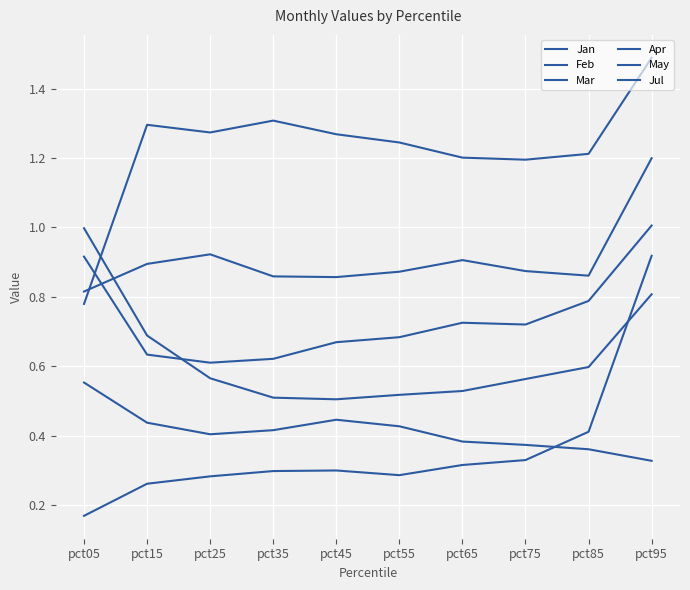

Is this an area chart (filled region under the line)?

No